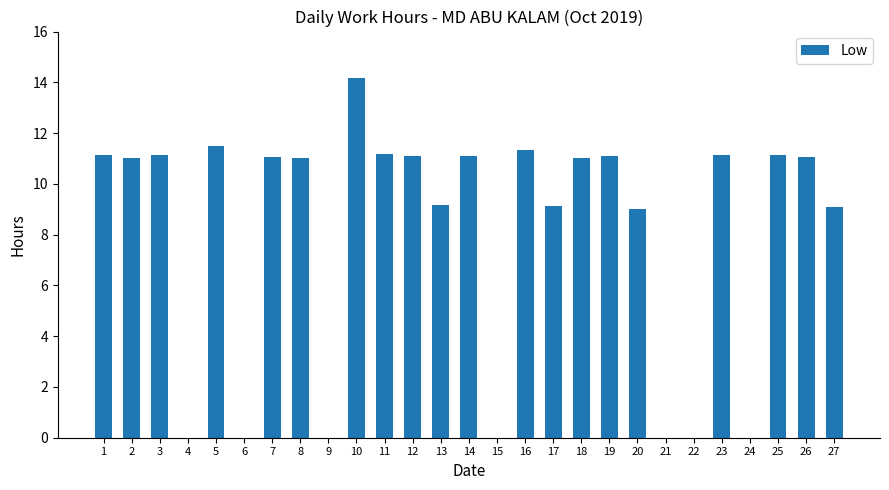

What is the sum of the values at 23 and 9?

11.2